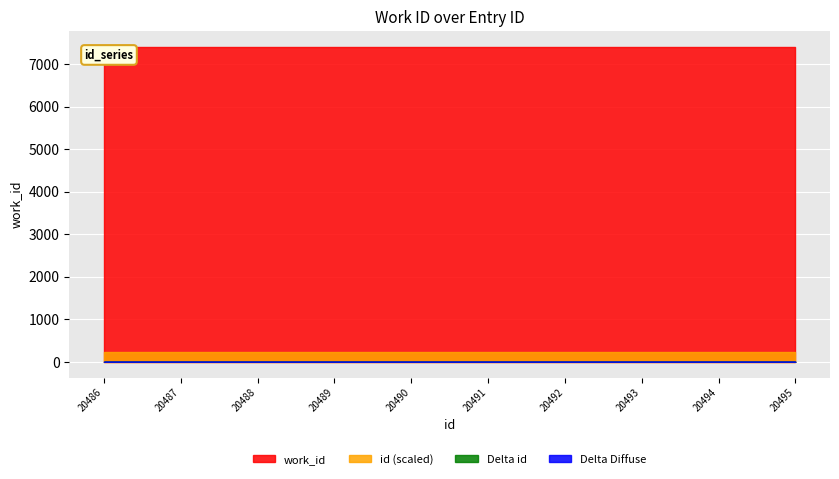

How many values in the id series are below 20491?

5